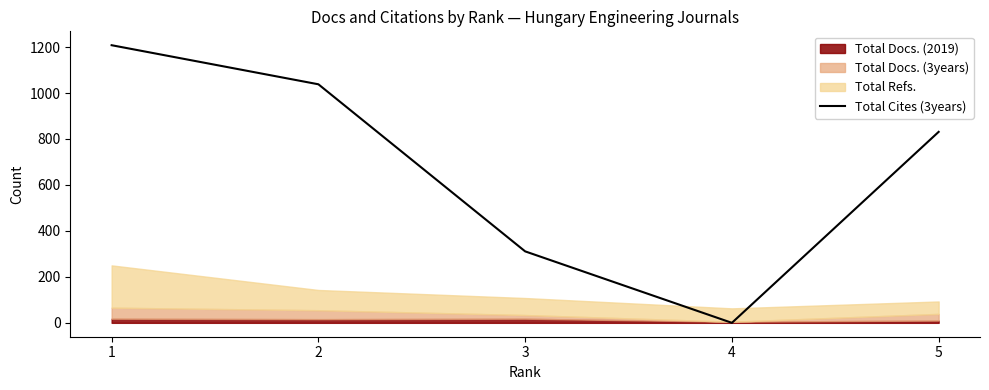

How many points are lower than both their immediate neighbors (excluding endpoints)?

1